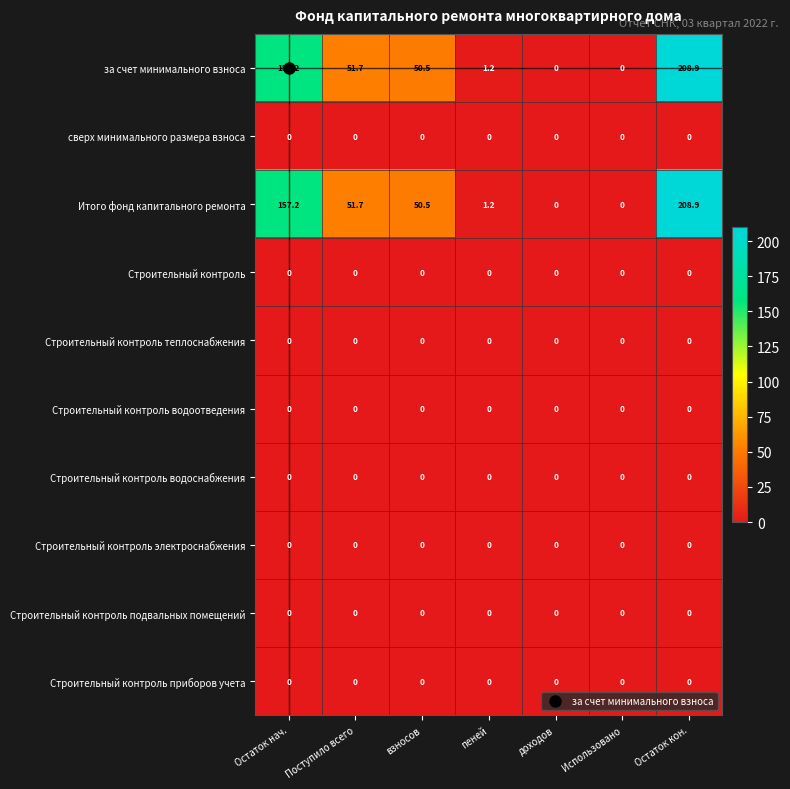

At which category is the sum across all series the highest?

Остаток кон.